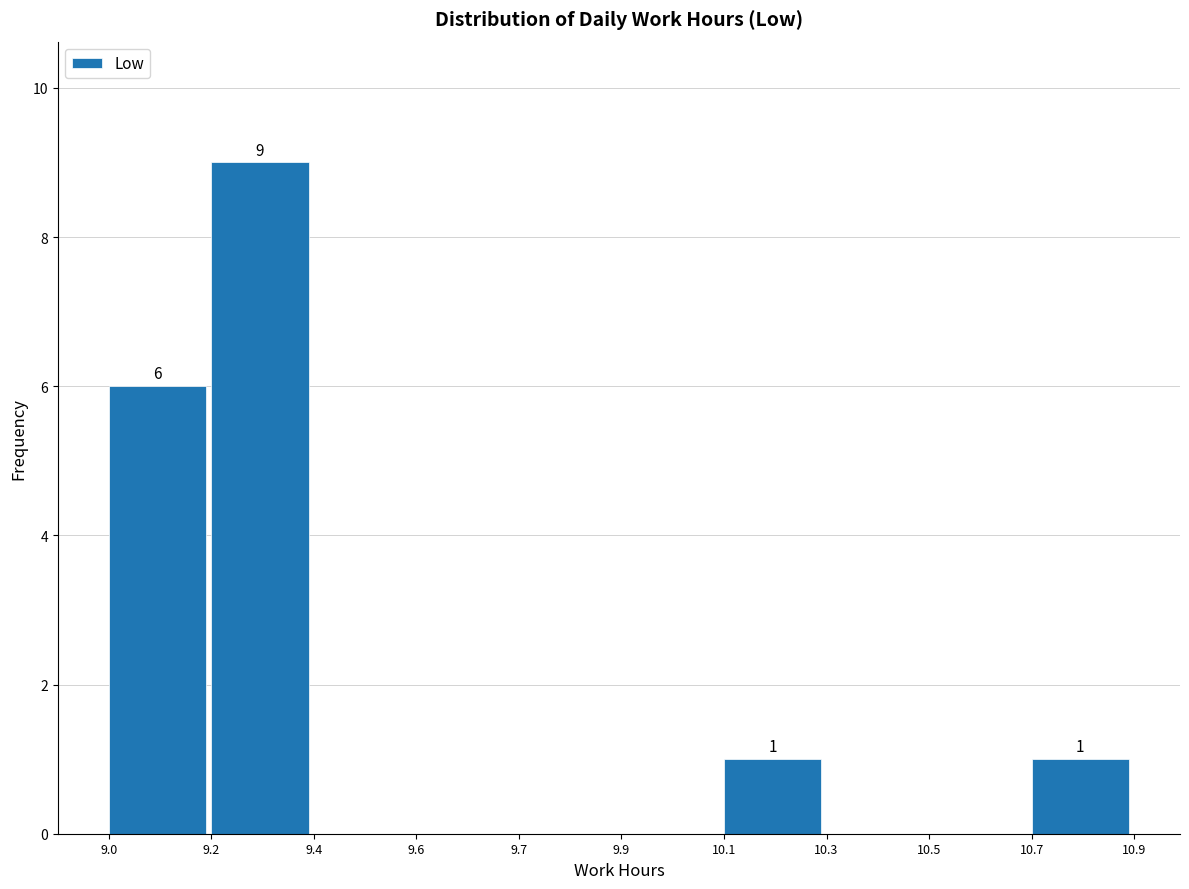

Reading left to right, what are all the values shown in this chart?

9.0=6	9.2=9	9.4=0	9.6=0	9.7=0	9.9=0	10.1=1	10.3=0	10.5=0	10.7=1